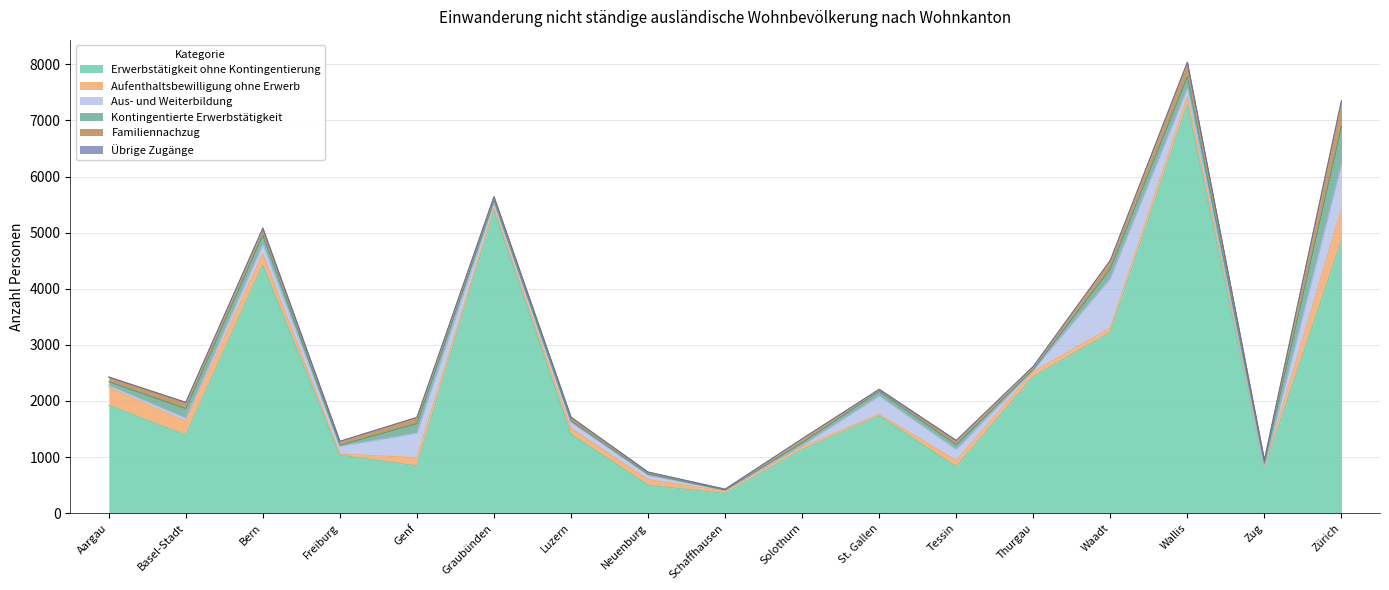

Reading right to left, list all the values displayed in this chart.

Erwerbstätigkeit ohne Kontingentierung: Zürich=4851	Zug=799	Wallis=7278	Waadt=3221	Thurgau=2433	Tessin=827	St. Gallen=1732	Solothurn=1133	Schaffhausen=351	Neuenburg=499	Luzern=1405	Graubünden=5398	Genf=844	Freiburg=1033	Bern=4419	Basel-Stadt=1390	Aargau=1922
Aufenthaltsbewilligung ohne Erwerb: Zürich=562	Zug=13	Wallis=143	Waadt=80	Thurgau=88	Tessin=110	St. Gallen=30	Solothurn=47	Schaffhausen=40	Neuenburg=100	Luzern=108	Graubünden=38	Genf=146	Freiburg=21	Bern=201	Basel-Stadt=249	Aargau=319
Aus- und Weiterbildung: Zürich=807	Zug=13	Wallis=154	Waadt=884	Thurgau=30	Tessin=198	St. Gallen=329	Solothurn=27	Schaffhausen=19	Neuenburg=77	Luzern=105	Graubünden=98	Genf=438	Freiburg=138	Bern=173	Basel-Stadt=56	Aargau=34
Kontingentierte Erwerbstätigkeit: Zürich=665	Zug=68	Wallis=205	Waadt=170	Thurgau=11	Tessin=83	St. Gallen=81	Solothurn=48	Schaffhausen=2	Neuenburg=21	Luzern=27	Graubünden=33	Genf=168	Freiburg=19	Bern=164	Basel-Stadt=167	Aargau=68
Familiennachzug: Zürich=464	Zug=52	Wallis=251	Waadt=150	Thurgau=53	Tessin=77	St. Gallen=35	Solothurn=69	Schaffhausen=15	Neuenburg=35	Luzern=64	Graubünden=72	Genf=111	Freiburg=69	Bern=122	Basel-Stadt=112	Aargau=83
Übrige Zugänge: Zürich=0	Zug=0	Wallis=7	Waadt=0	Thurgau=0	Tessin=1	St. Gallen=1	Solothurn=1	Schaffhausen=0	Neuenburg=1	Luzern=1	Graubünden=0	Genf=0	Freiburg=0	Bern=0	Basel-Stadt=0	Aargau=0